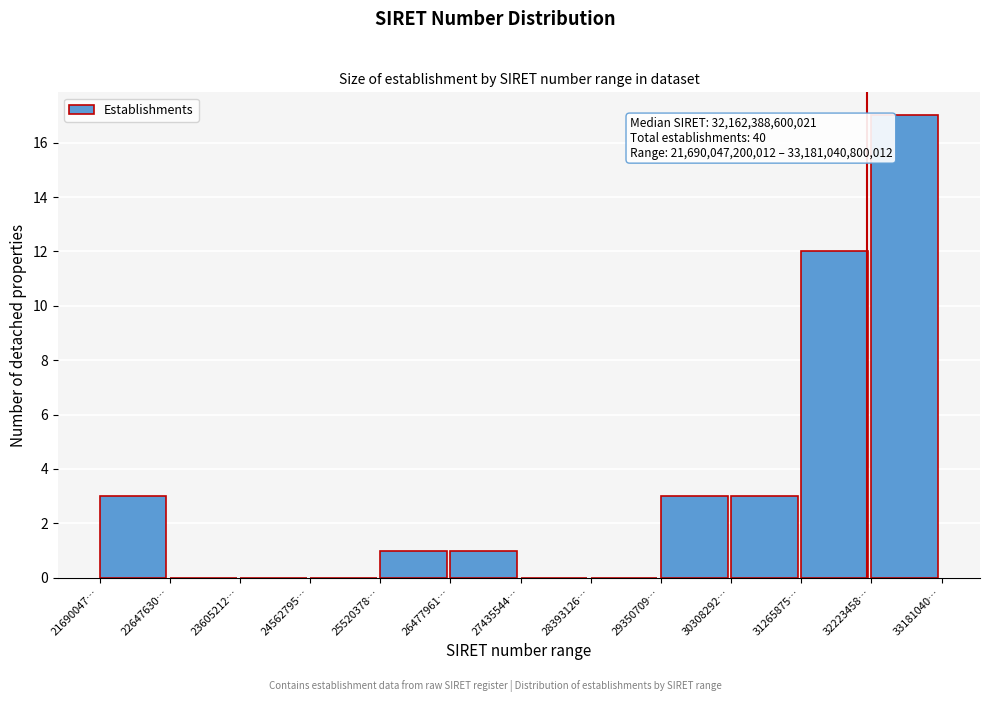

Reading right to left, extract all data points from this chart.

32223458…=17	31265875…=12	30308292…=3	29350709…=3	28393126…=0	27435544…=0	26477961…=1	25520378…=1	24562795…=0	23605212…=0	22647630…=0	21690047…=3